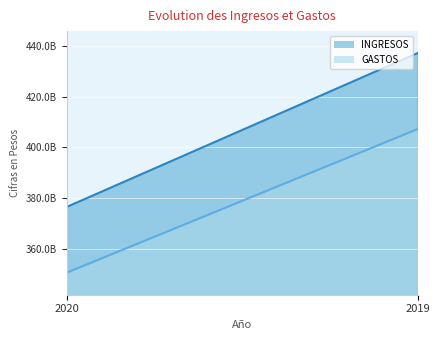

Read the GASTOS value at 2020.

350587119436